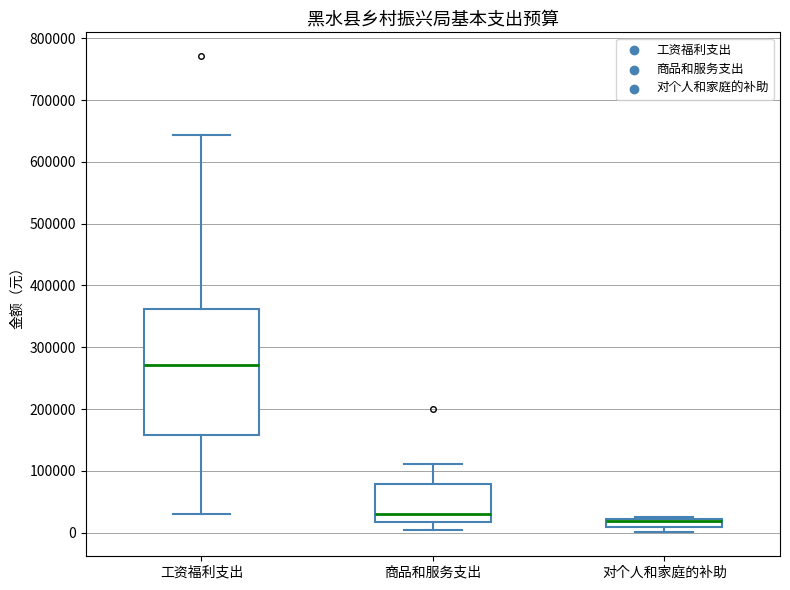

Where does the lower whisker of the box for 工资福利支出 end on the y-axis? The values are not printed on the chart, so give them approximately, as read against the axis.

30000